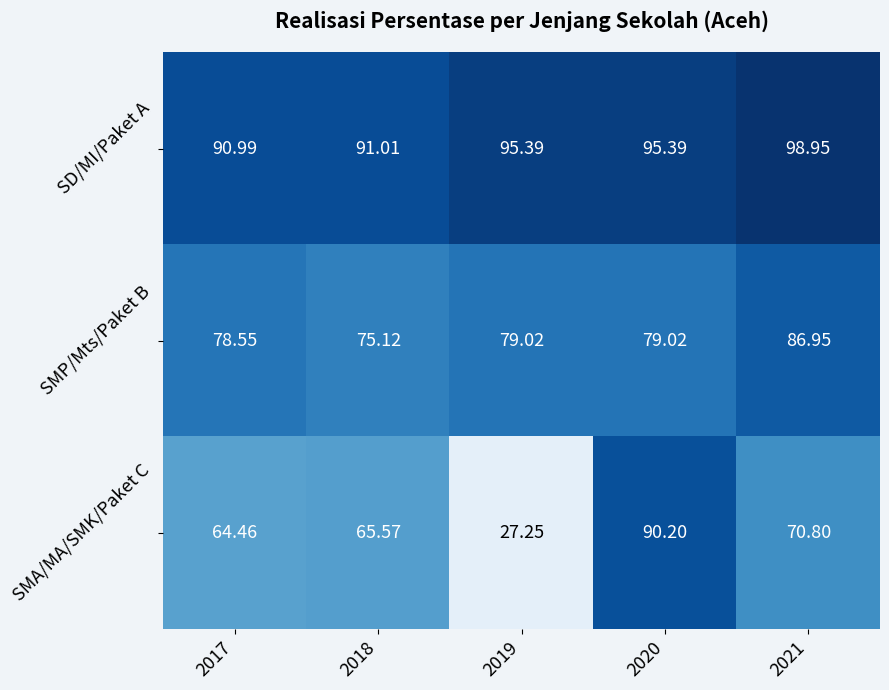

Is the value of SMA/MA/SMK/Paket C at 2018 greater than the value of SD/MI/Paket A at 2021?

No